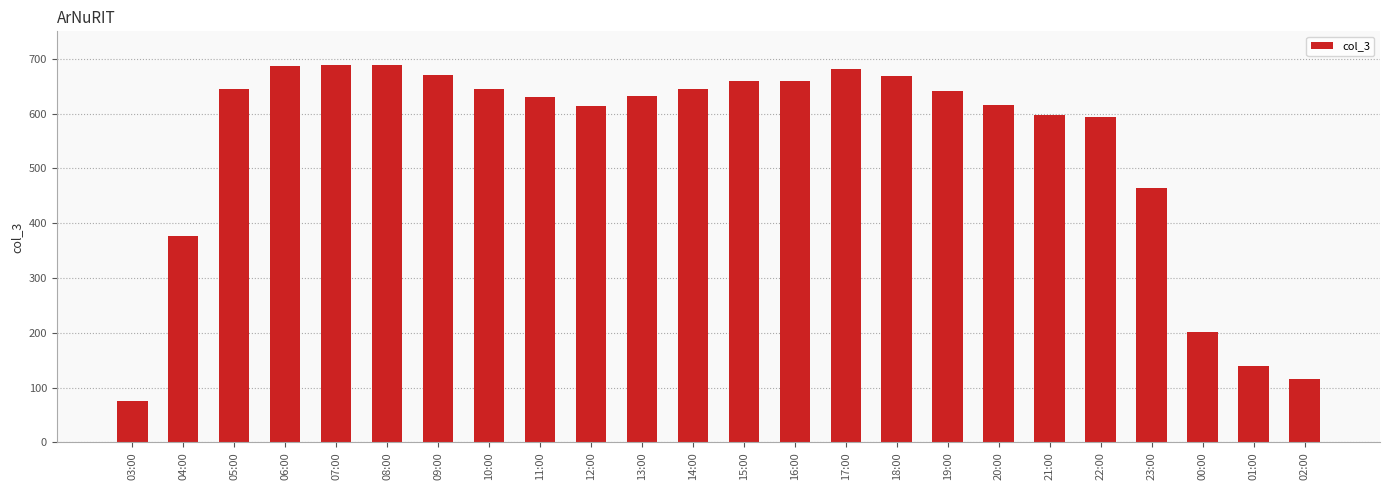

Is it true that the value at 08:00 is 469?

False